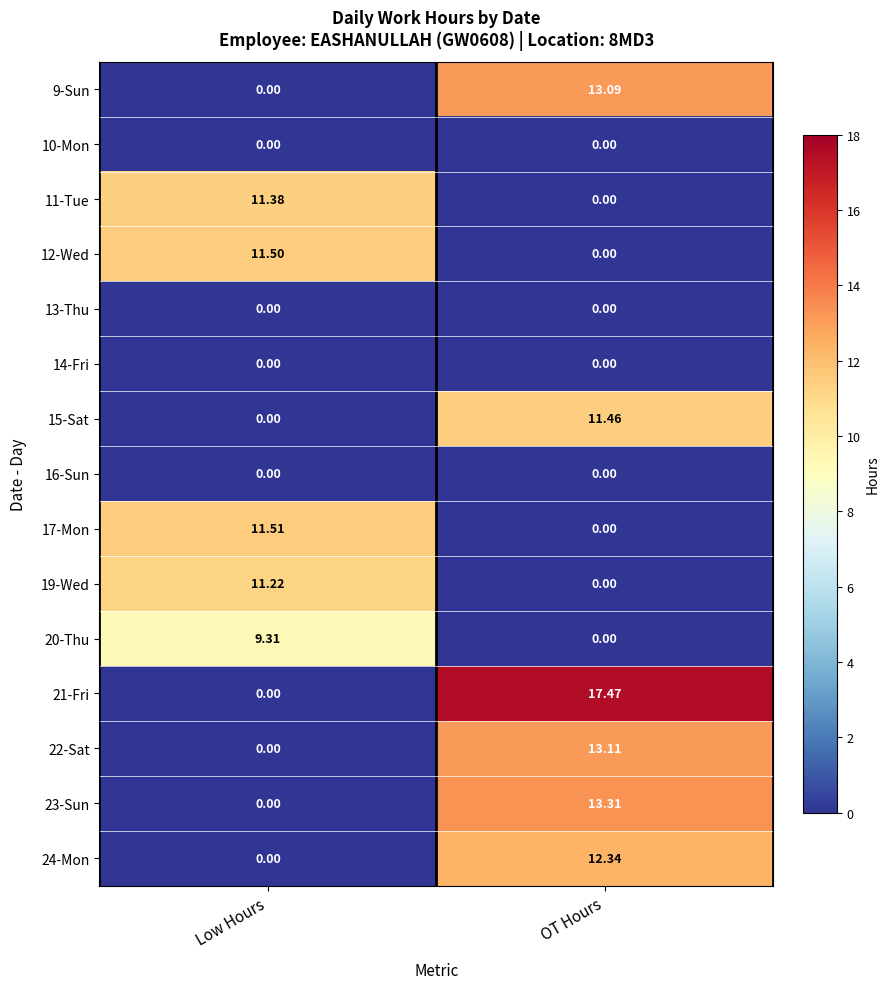

At which category is the sum across all series the highest?

OT Hours